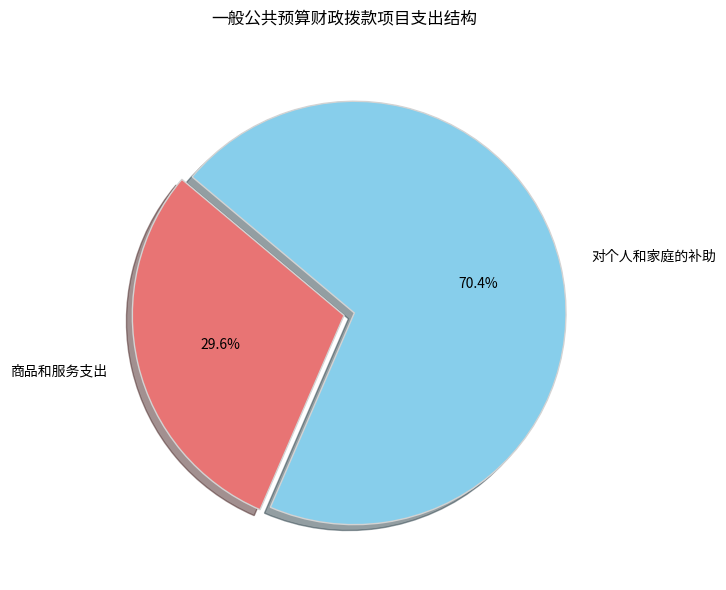

Which category has the biggest portion of the pie?

对个人和家庭的补助